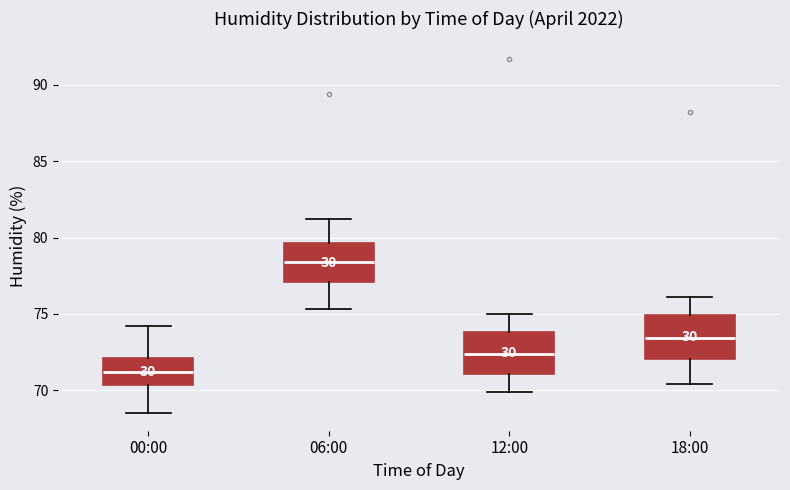

Which box's median line is the highest?

06:00